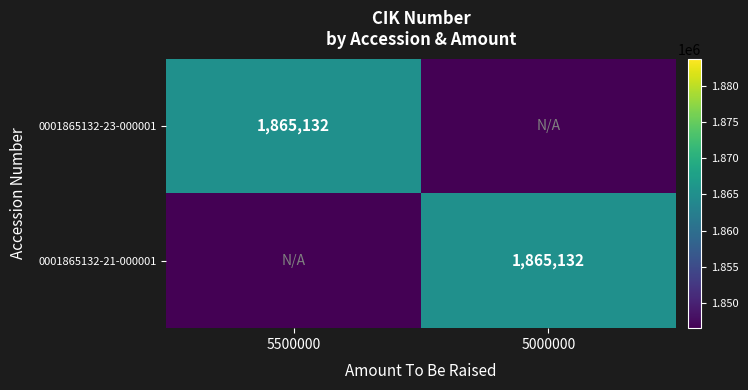

The value of 0001865132-23-000001 at 5500000 is 1865132. True or false?

True